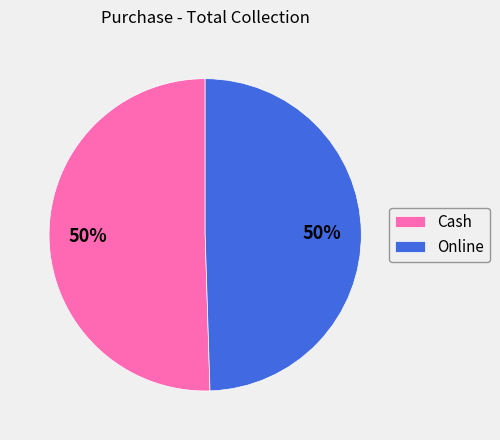

The Cash slice represents 57% of the pie. True or false?

False